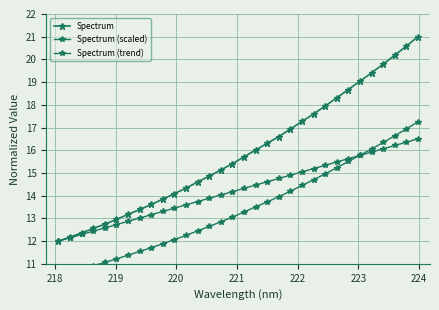

How many lines are shown in the chart?

3